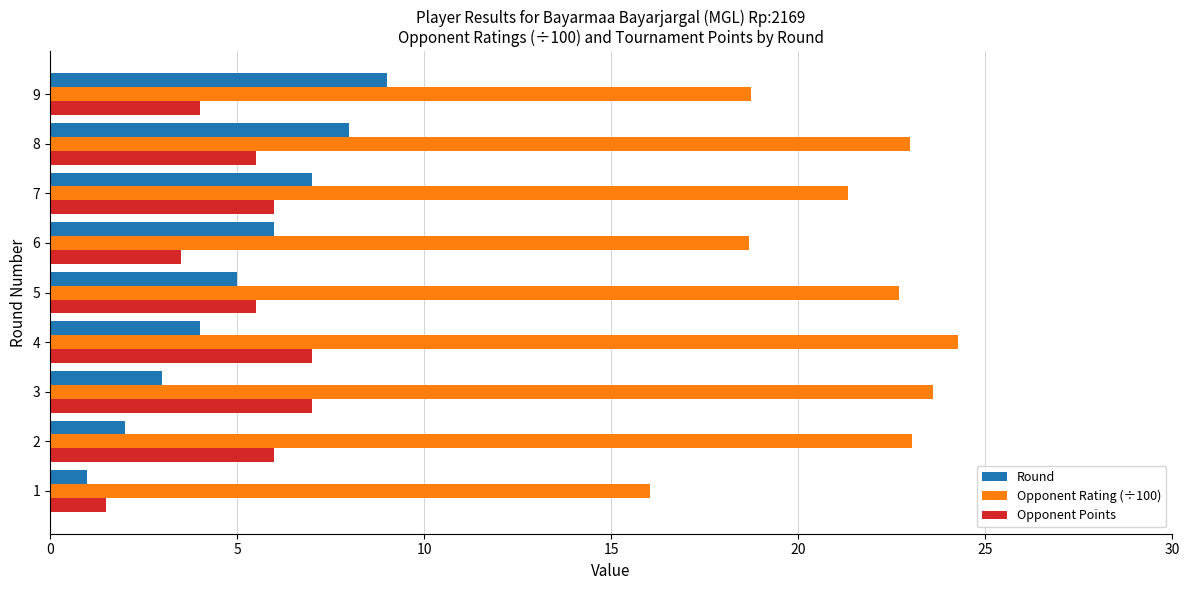

What is the sum of all Opponent Rating (÷100) values?

191.3